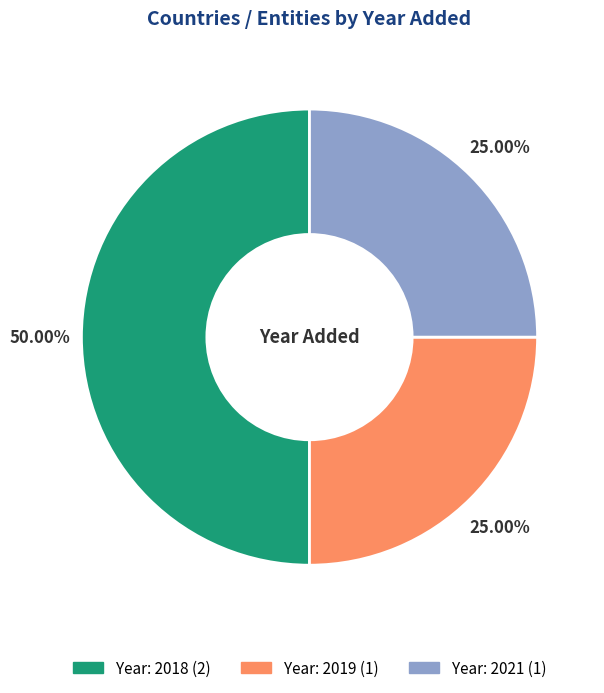

Is there any slice that represents more than half of the pie?

No